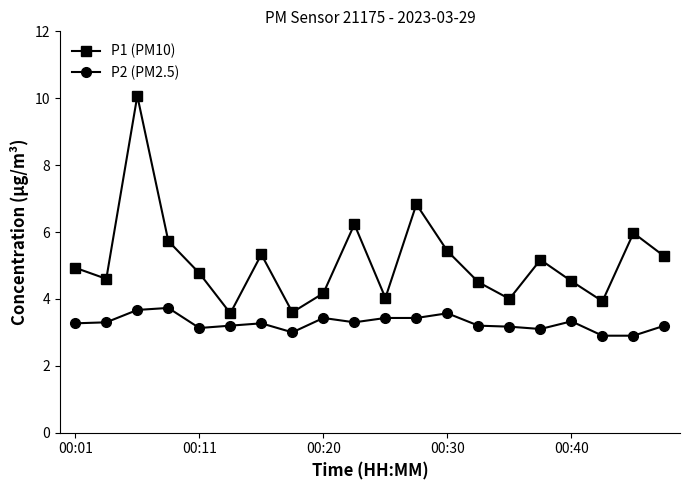

True or false: P2 (PM2.5) and P1 (PM10) cross at least once.

False